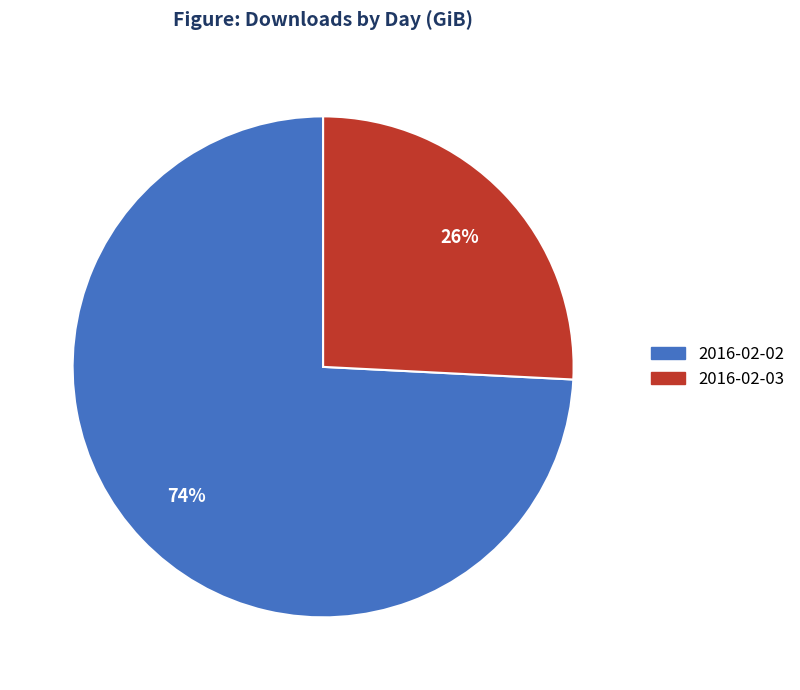

To the nearest percent, what is the average slice percentage?

50%